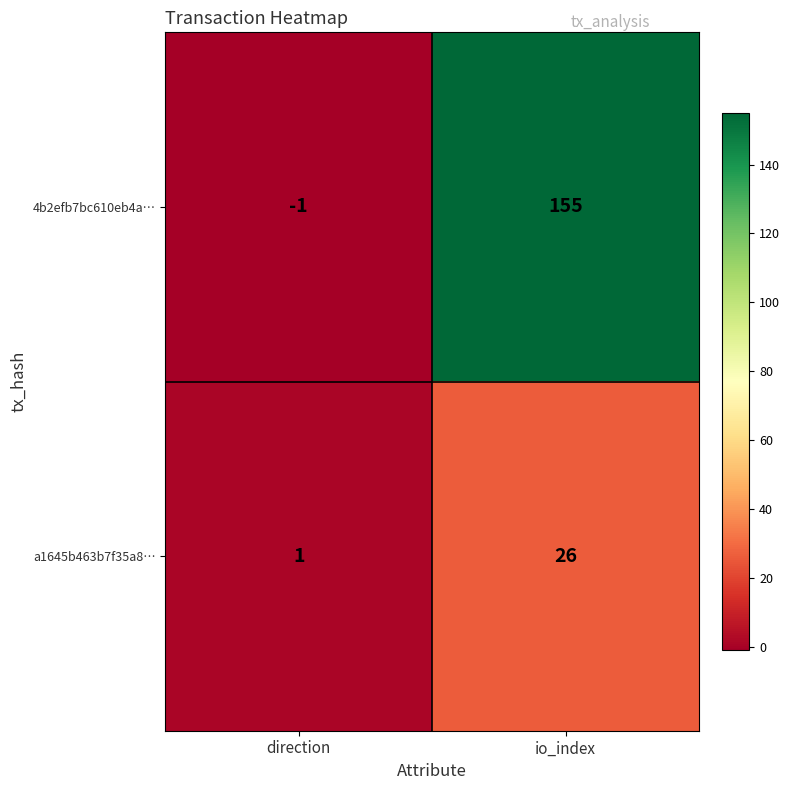

The value of a1645b463b7f35a8… at io_index is 26. True or false?

True